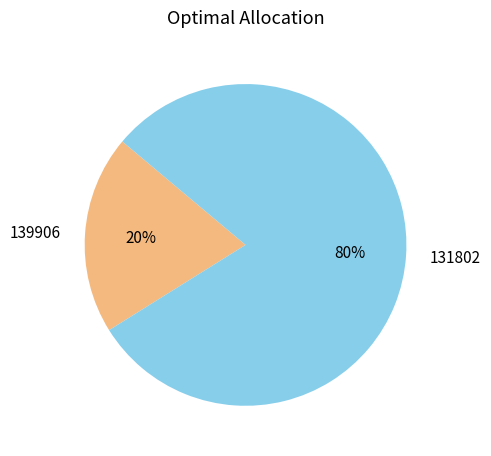

Rank the categories by value from lowest to highest.

139906, 131802